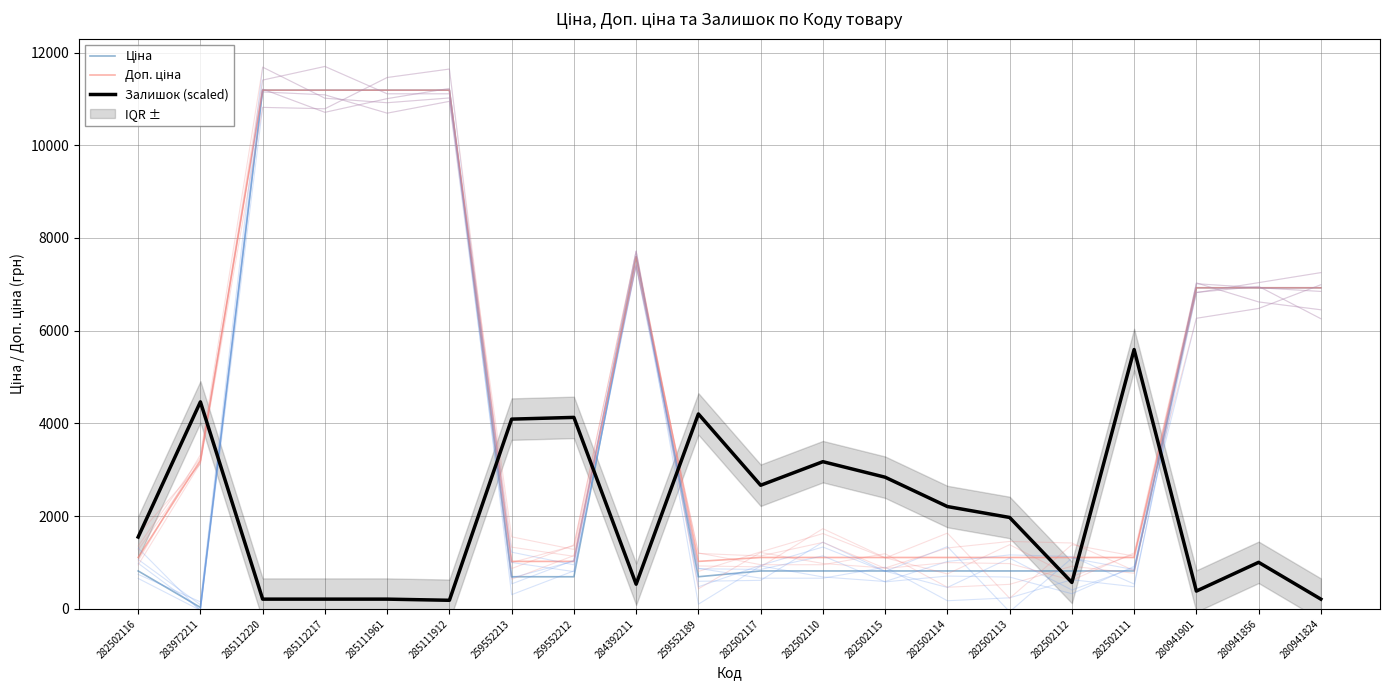

Does the chart display data point markers on the line(s)?

No